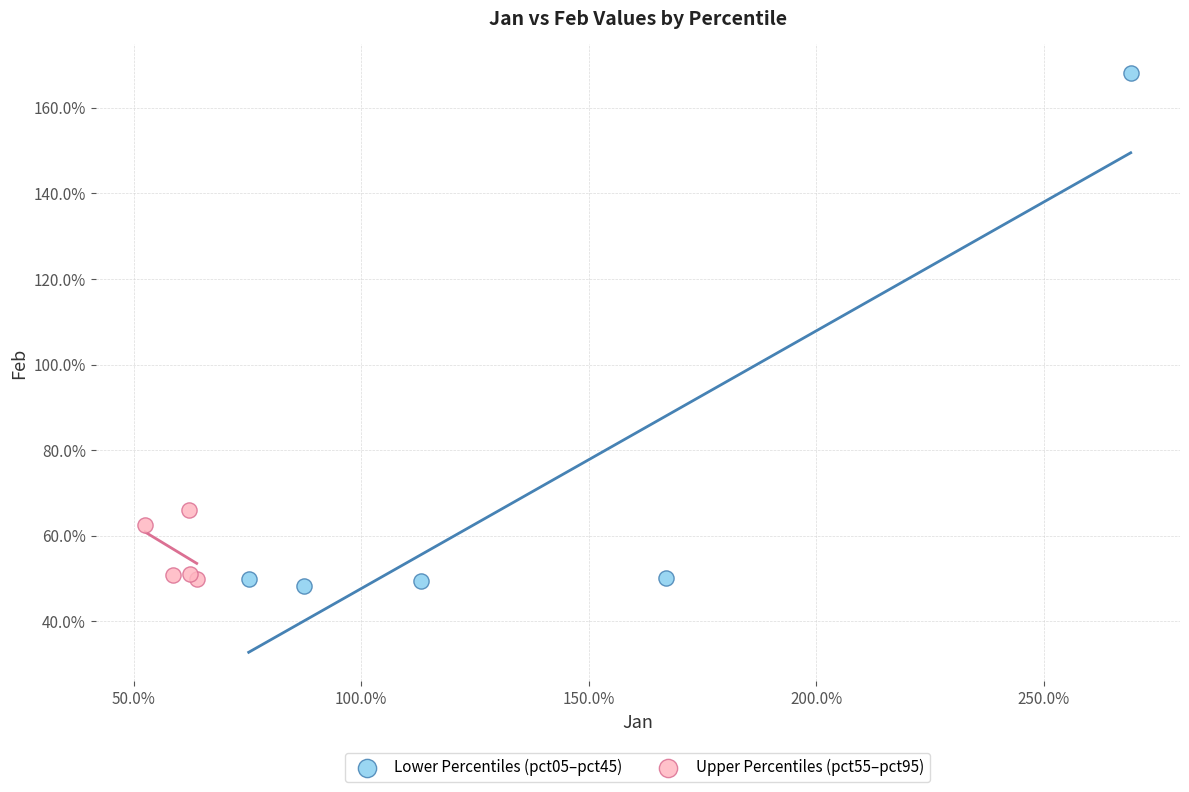

What are all the series names shown in the legend?

Lower Percentiles (pct05–pct45), Upper Percentiles (pct55–pct95)